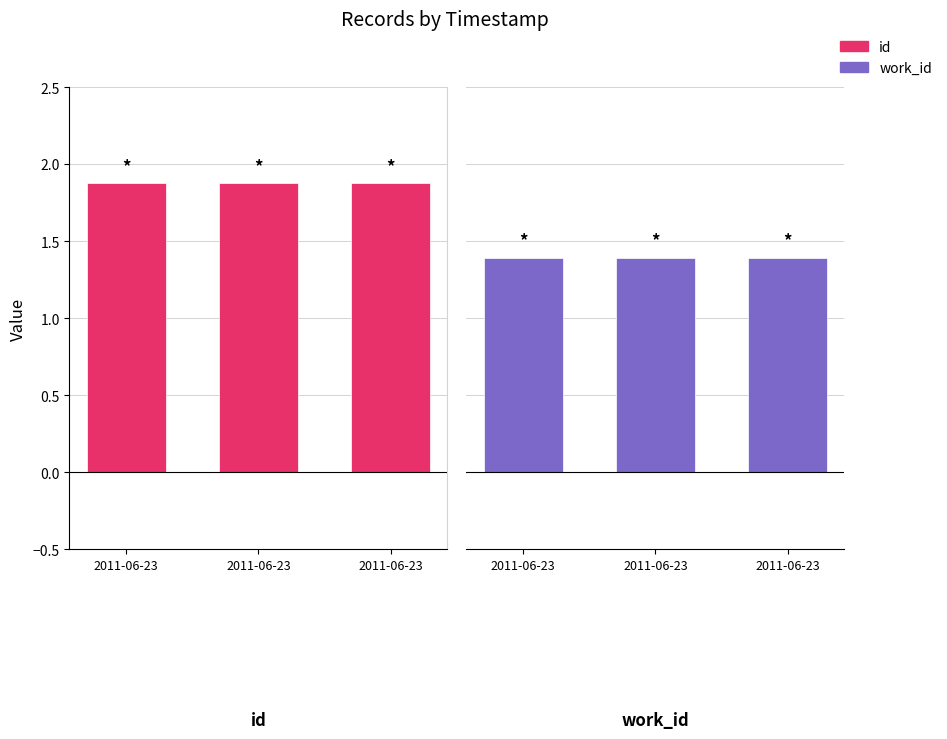

Is it true that work_id equals 1.4 at 2011-06-23?

True